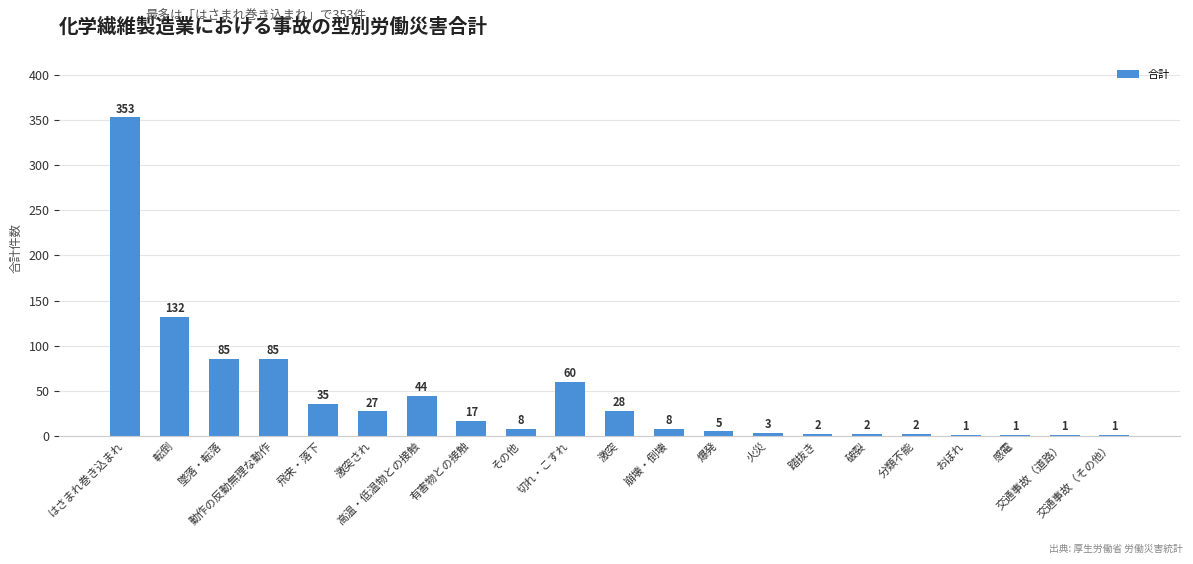

What is the difference between the values at 交通事故（道路） and 踏抜き?

1